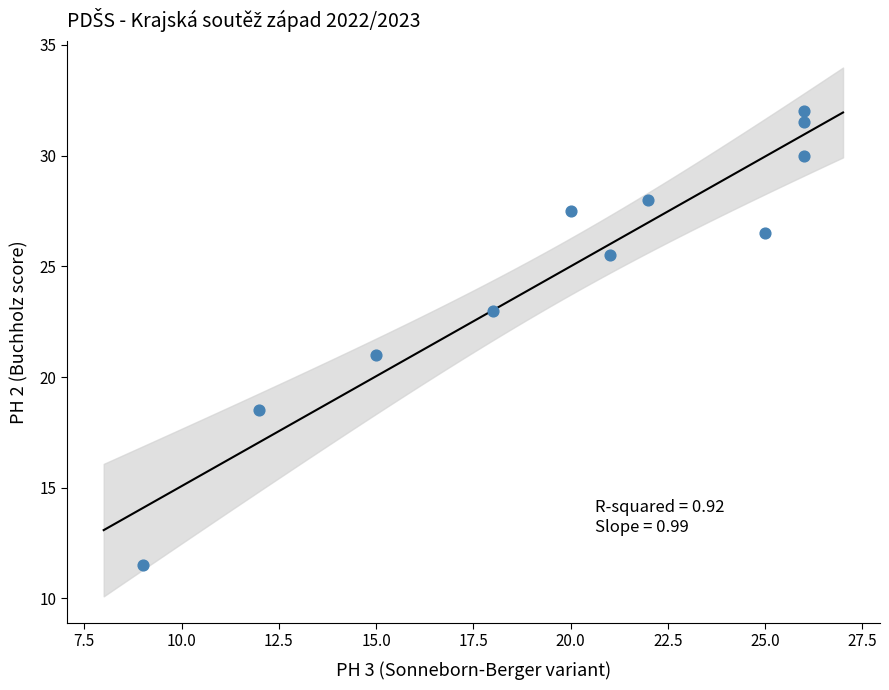

What is the average X value?

20.0